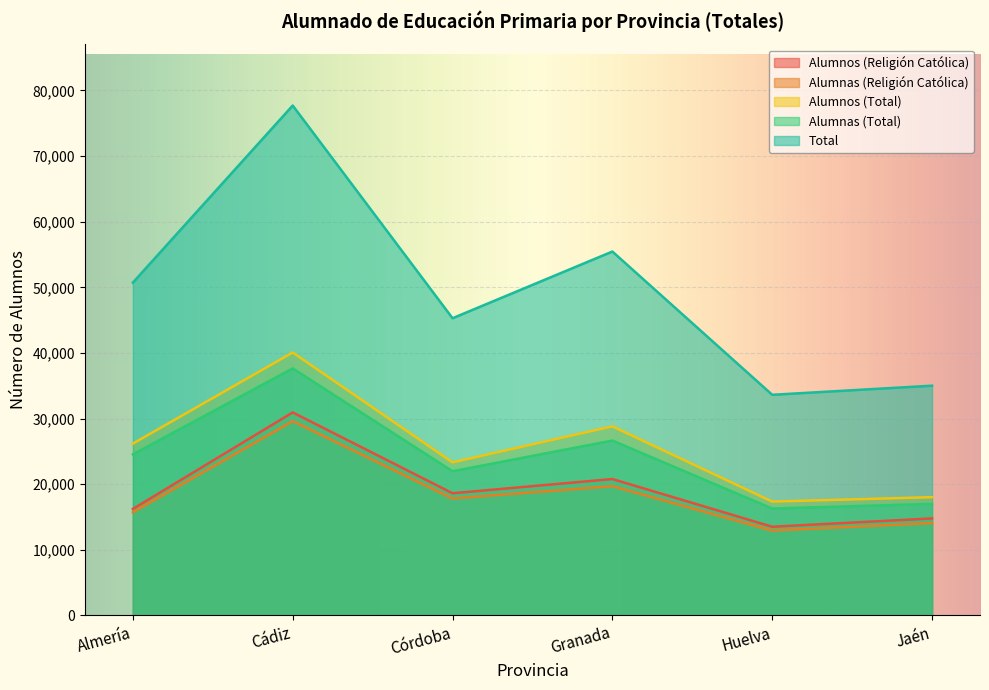

What are all the series names shown in the legend?

Alumnos (Religión Católica), Alumnas (Religión Católica), Alumnos (Total), Alumnas (Total), Total